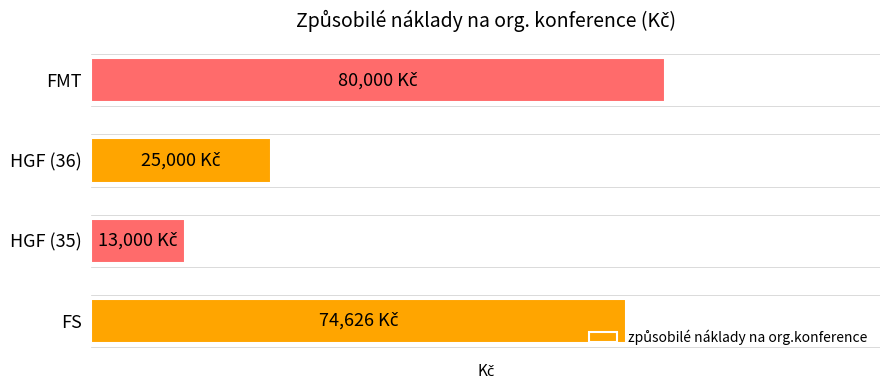

Rank the categories by value from highest to lowest.

FMT, FS, HGF (36), HGF (35)